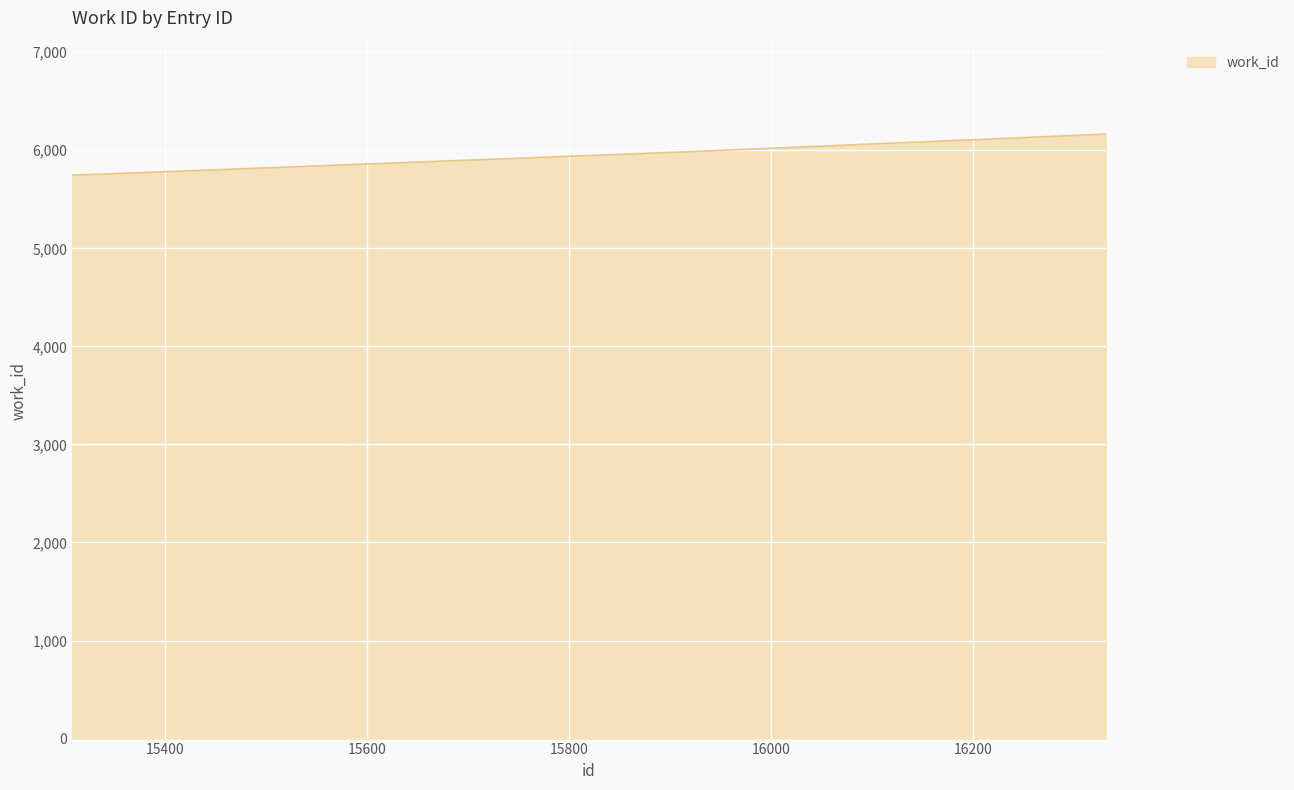

What is the smallest value displayed?

5748